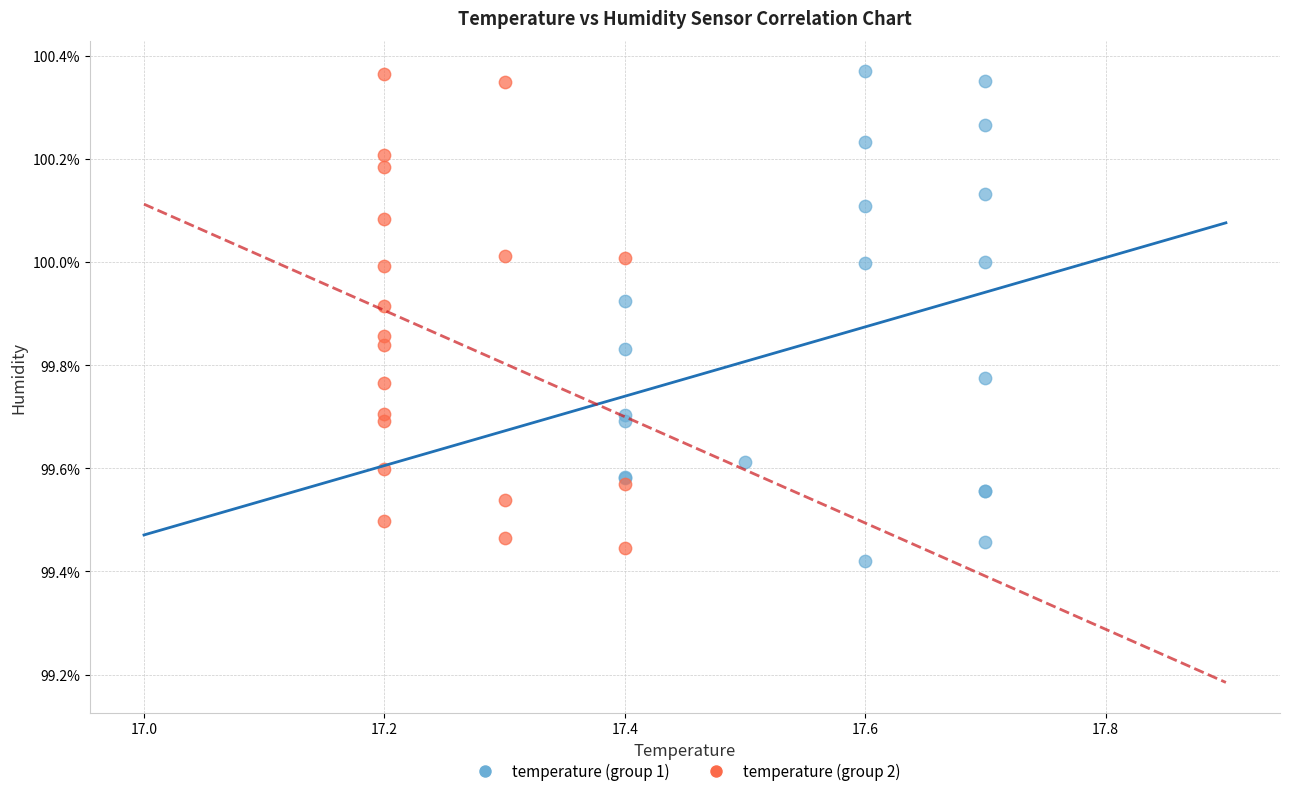

What are all the series names shown in the legend?

temperature (group 1), temperature (group 2)